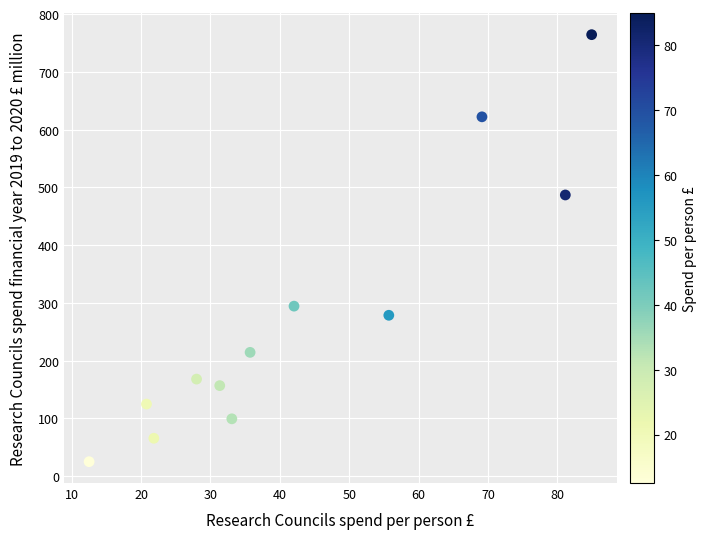

What is the range of Y values (max minus min)?

739.3